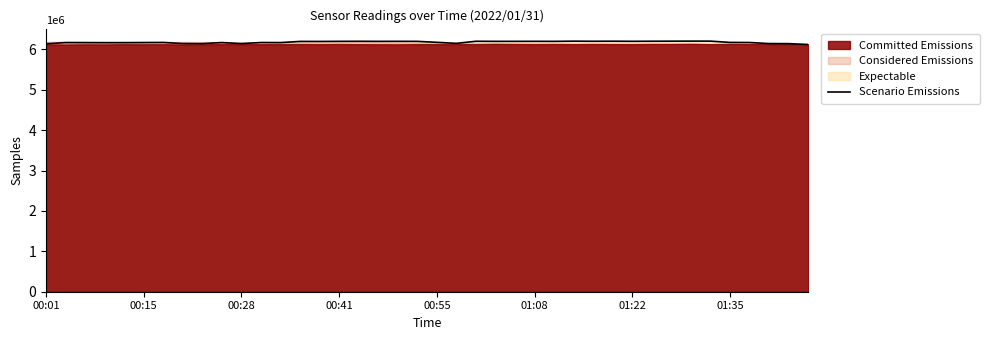

What is the highest value of the Scenario Emissions series?

6201871